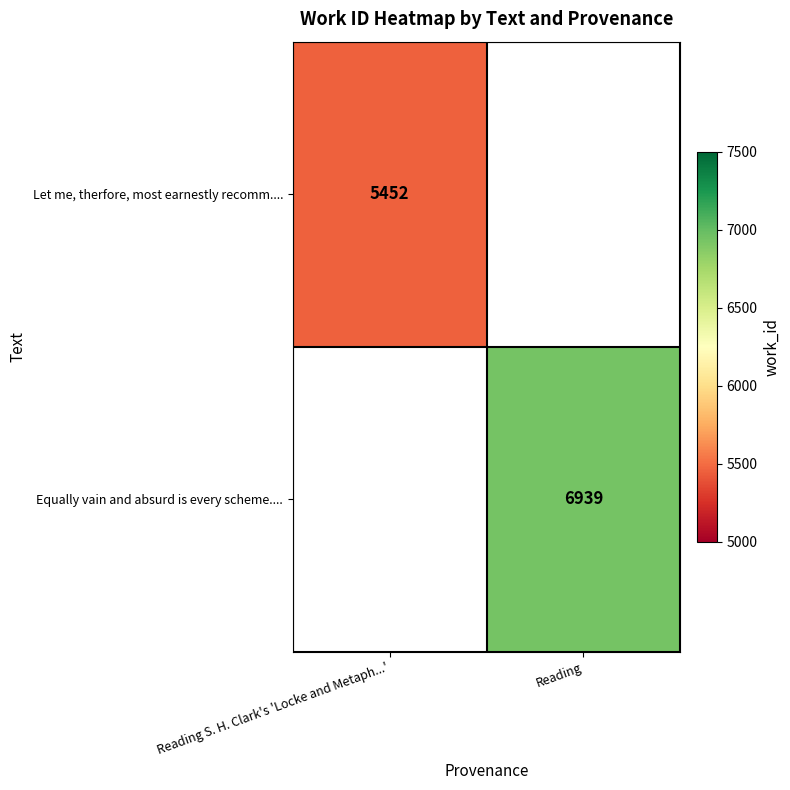

What is the greatest value displayed?

6939.0